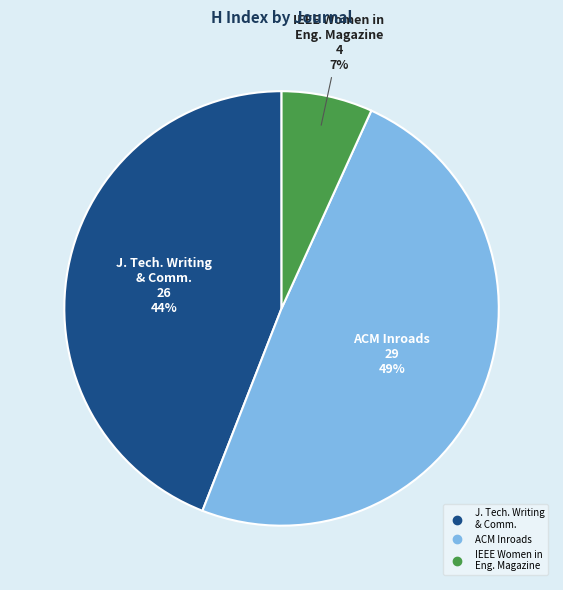

How many segments does this pie chart have?

3